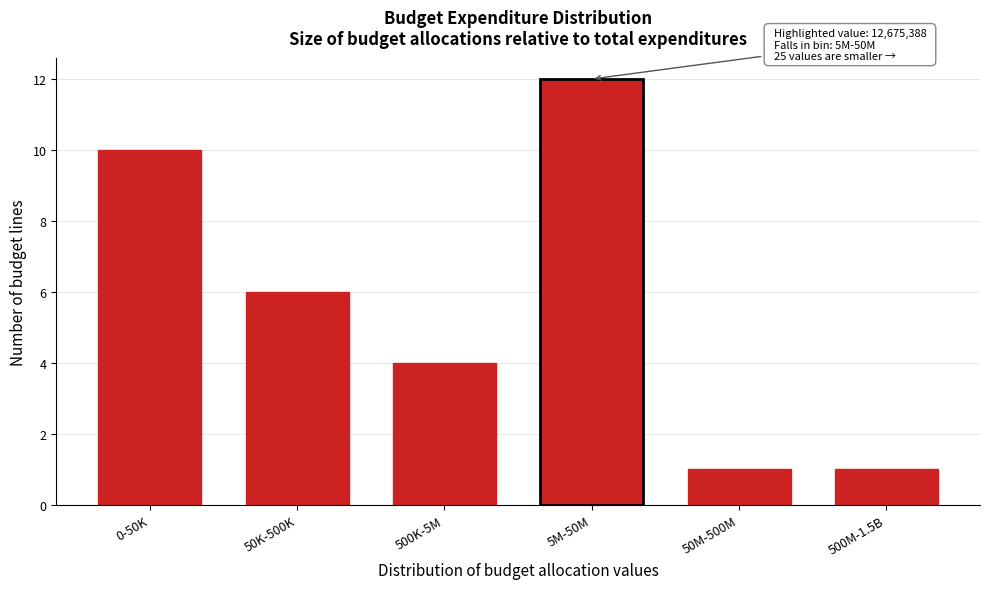

Reading right to left, extract all data points from this chart.

1	1	12	4	6	10